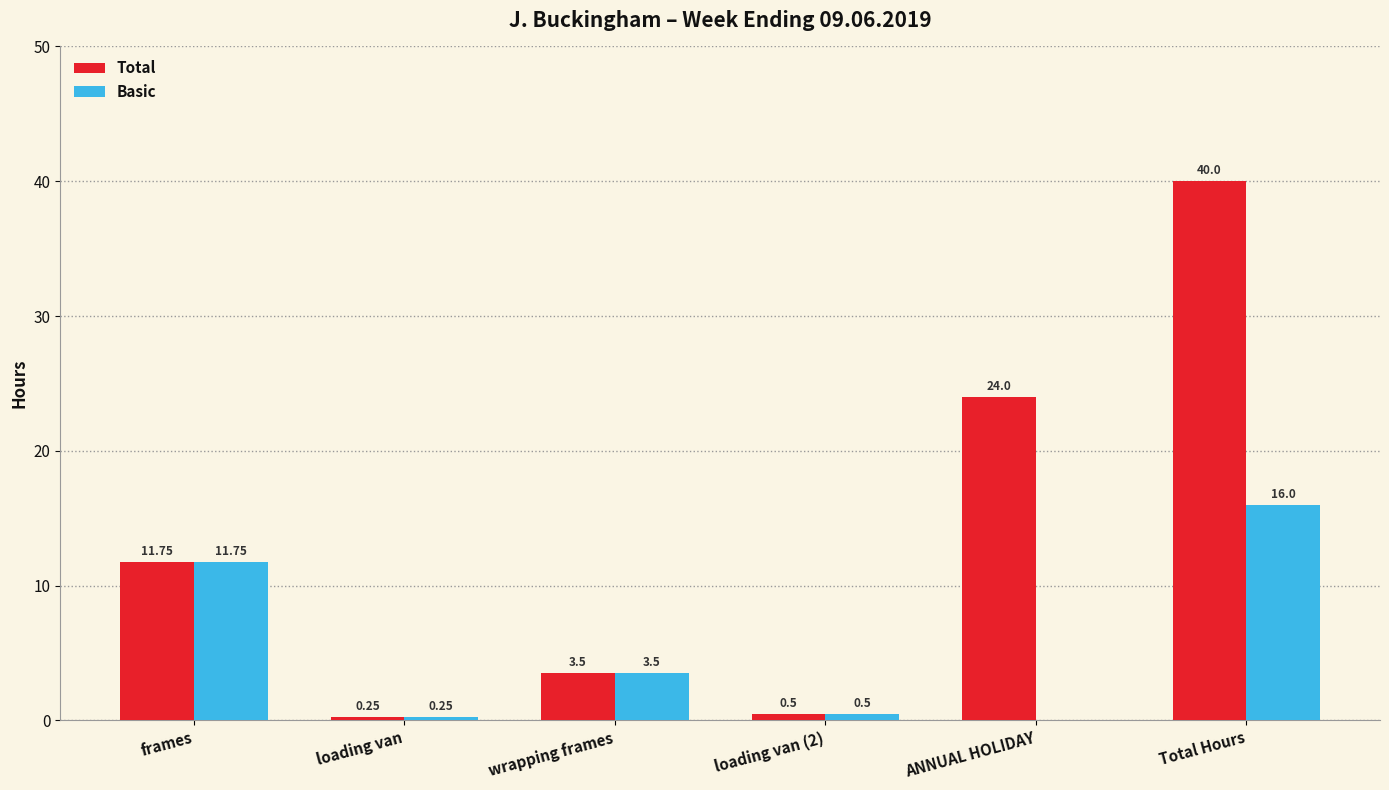

At which label is Basic closest to 8?

frames